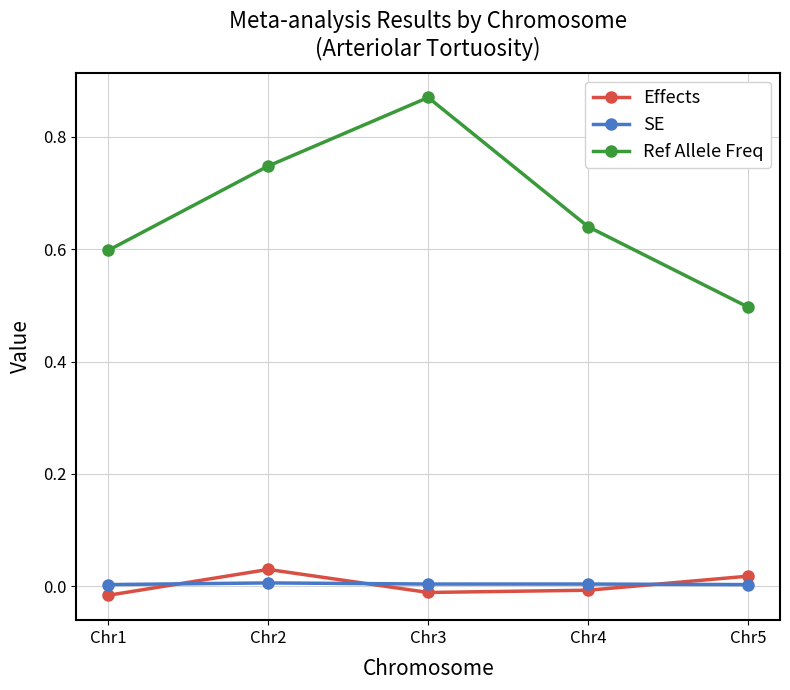

Between Chr3 and Chr5, which series saw the biggest shift?

Ref Allele Freq